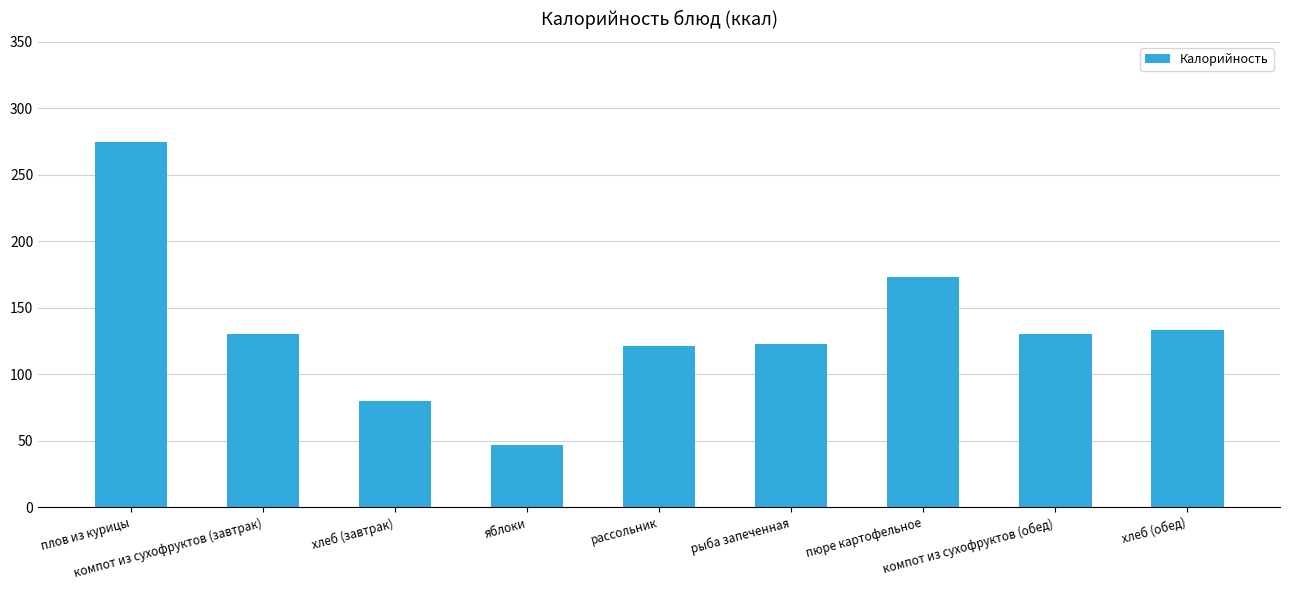

What is the difference between the second highest and second lowest values?

93